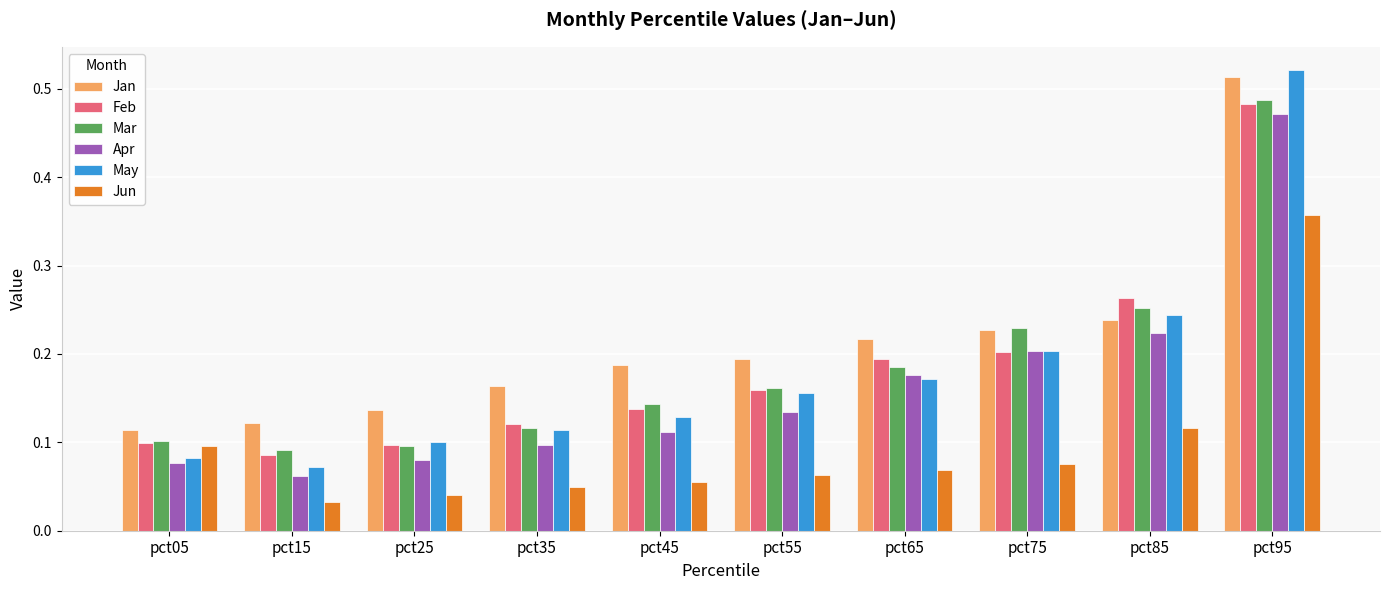

True or false: Apr has a value of 0.2 at pct65.

True